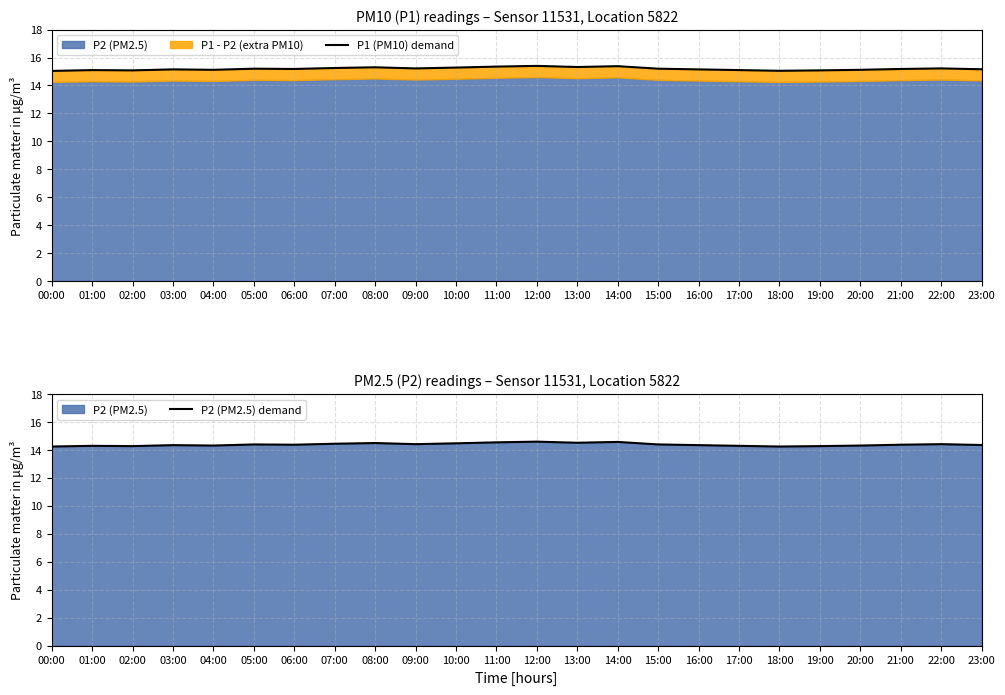

Reading left to right, list all the values displayed in this chart.

P1 (PM10) demand: 00:00=15.0	01:00=15.1	02:00=15.1	03:00=15.2	04:00=15.1	05:00=15.2	06:00=15.2	07:00=15.2	08:00=15.3	09:00=15.2	10:00=15.3	11:00=15.3	12:00=15.4	13:00=15.3	14:00=15.4	15:00=15.2	16:00=15.2	17:00=15.1	18:00=15.1	19:00=15.1	20:00=15.1	21:00=15.2	22:00=15.2	23:00=15.2
P2 (PM2.5) demand: 00:00=14.2	01:00=14.3	02:00=14.3	03:00=14.3	04:00=14.3	05:00=14.4	06:00=14.4	07:00=14.4	08:00=14.5	09:00=14.4	10:00=14.5	11:00=14.6	12:00=14.6	13:00=14.5	14:00=14.6	15:00=14.4	16:00=14.3	17:00=14.3	18:00=14.2	19:00=14.3	20:00=14.3	21:00=14.4	22:00=14.4	23:00=14.4